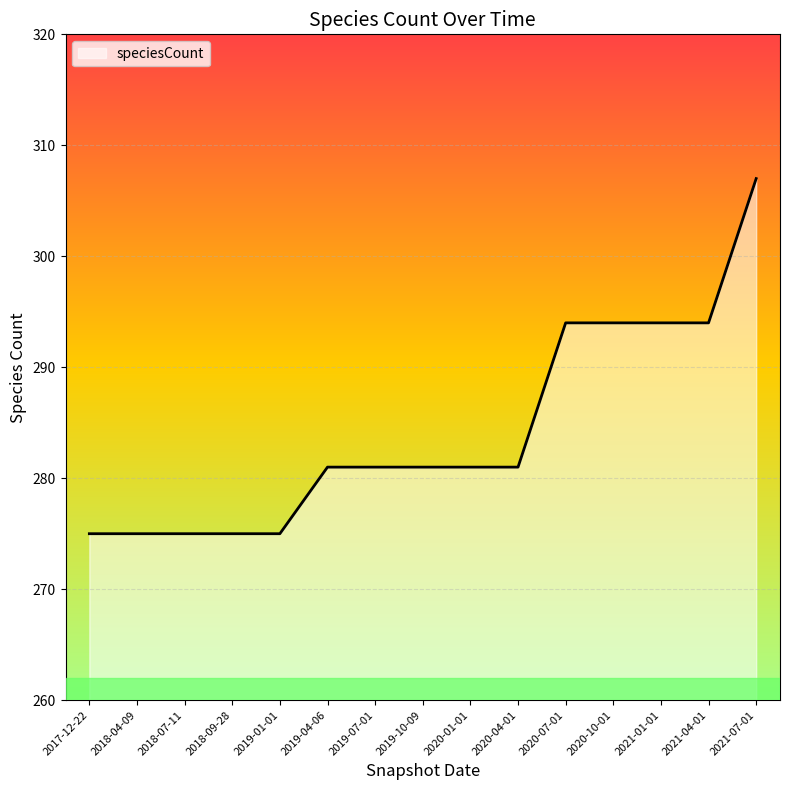

Between 2017-12-22 and 2021-07-01, which is larger?

2021-07-01